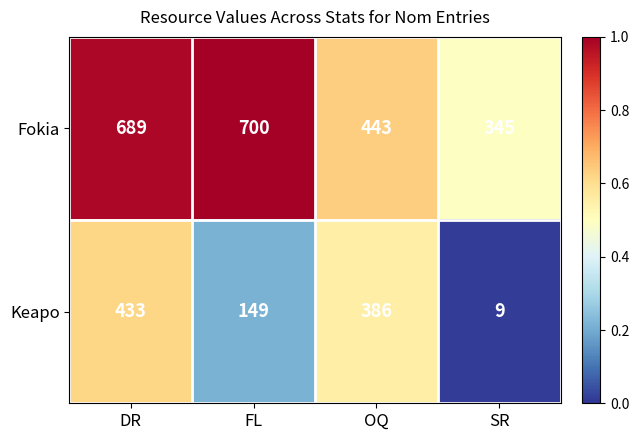

True or false: Keapo has a value of 650 at DR.

False